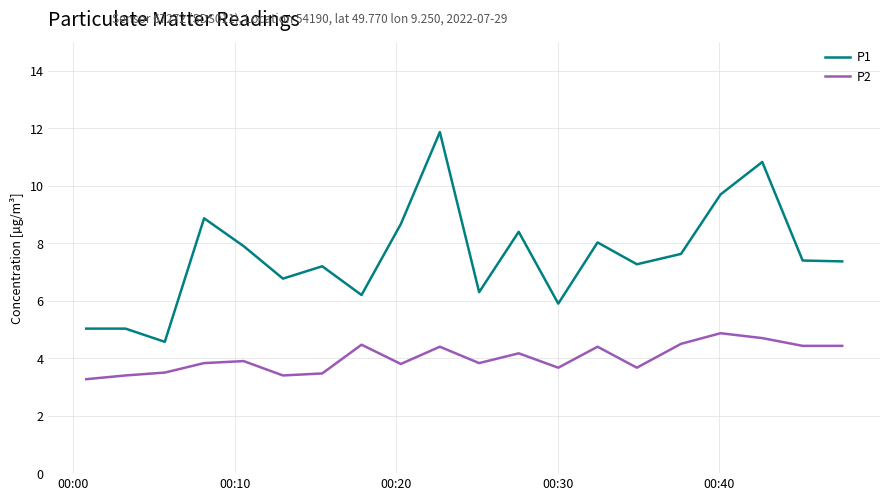

True or false: P2 and P1 cross at least once.

False